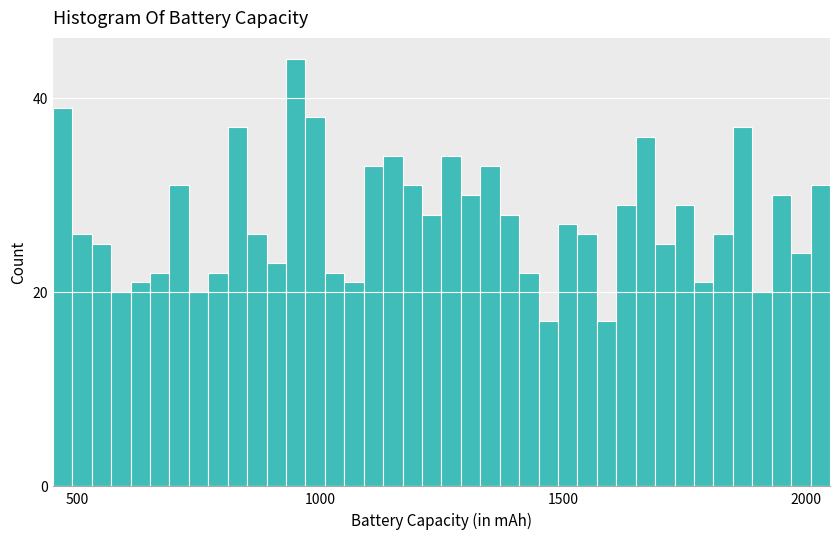

Around what value on the x-axis is the tallest bar? Give the approximate position of its centre, as read against the axis.

950